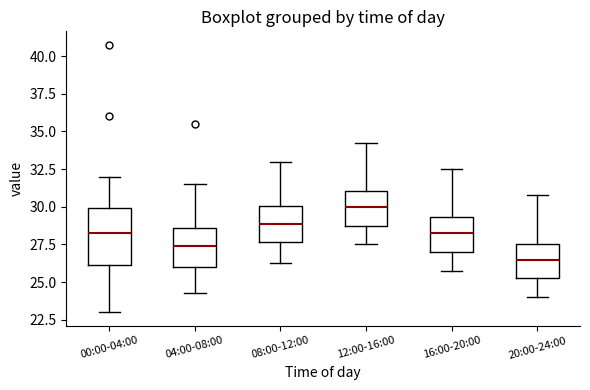

Where does the upper whisker of the box for 12:00-16:00 end on the y-axis? The values are not printed on the chart, so give them approximately, as read against the axis.

34.5